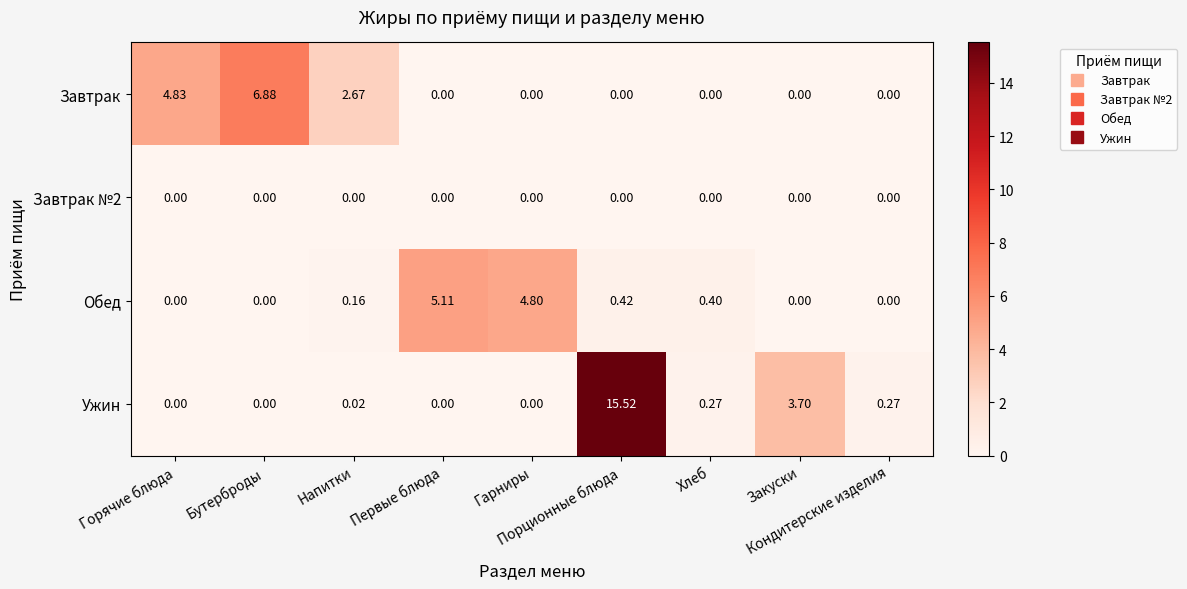

Which series has the largest total across all categories?

Ужин